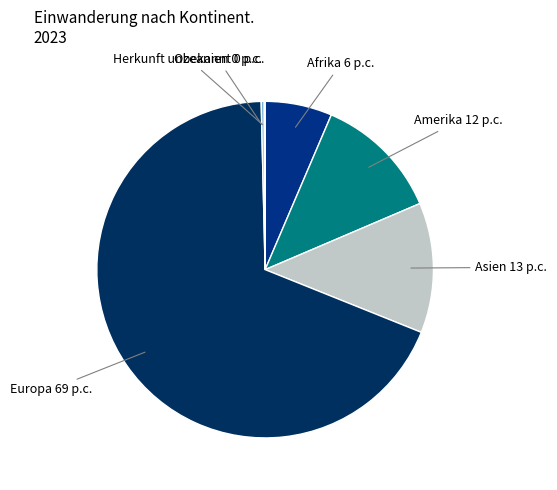

Between Asien and Europa, which is larger?

Europa